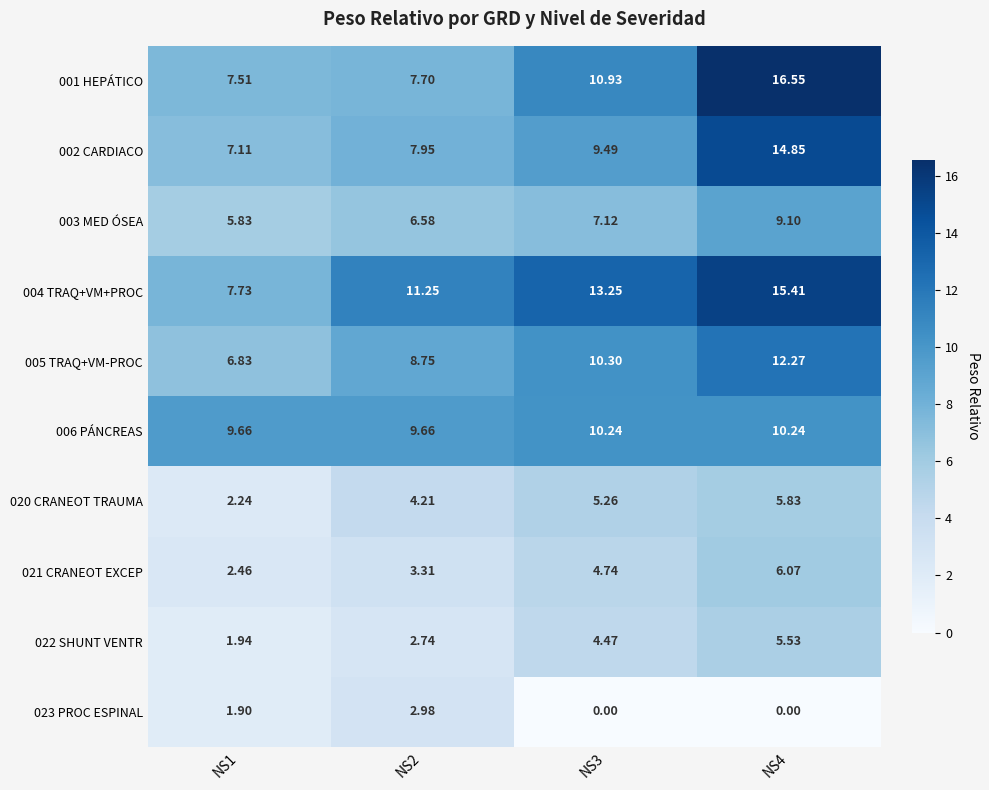

Is the value of 023 PROC ESPINAL at NS4 greater than the value of 002 CARDIACO at NS2?

No